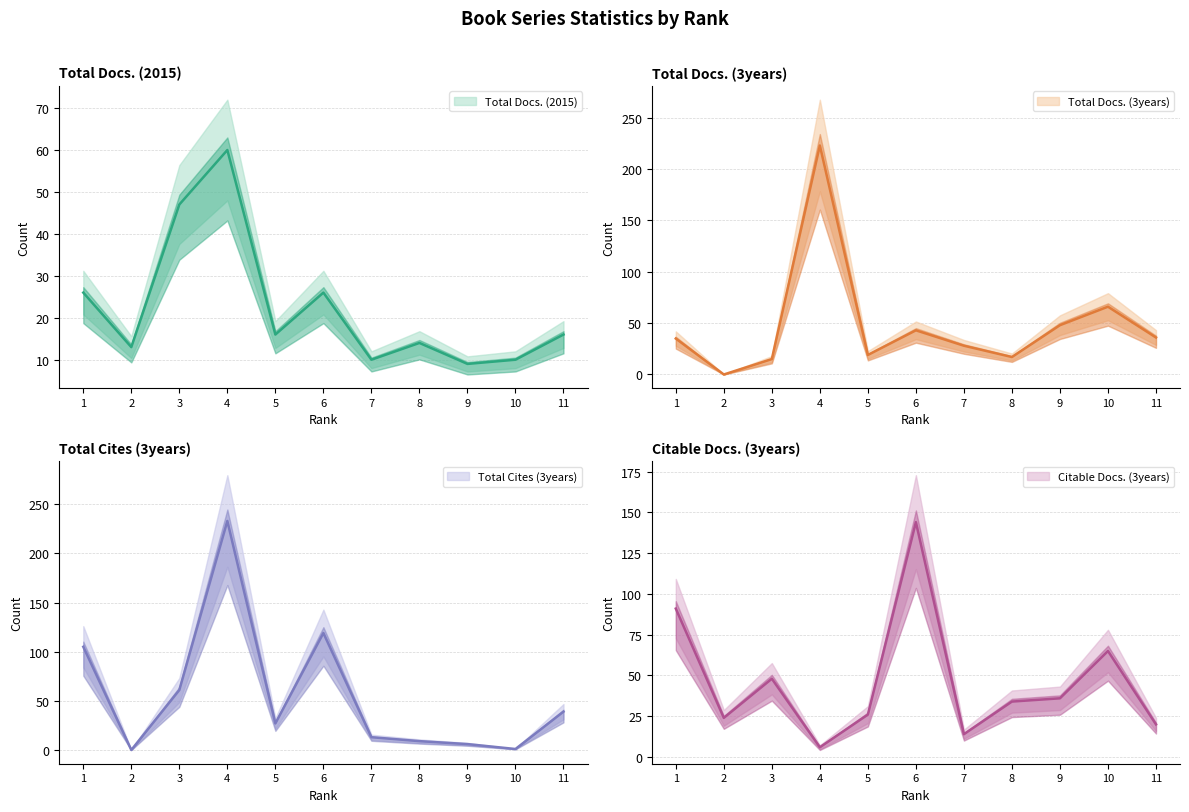

Is it true that Total Docs. (2015) equals 5 at 11?

False